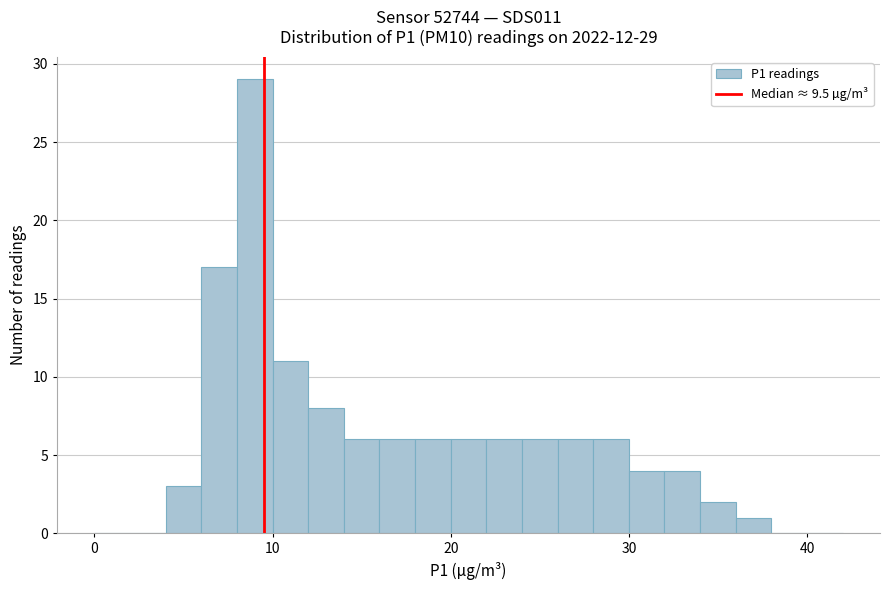

Around what value on the x-axis is the tallest bar? Give the approximate position of its centre, as read against the axis.

9